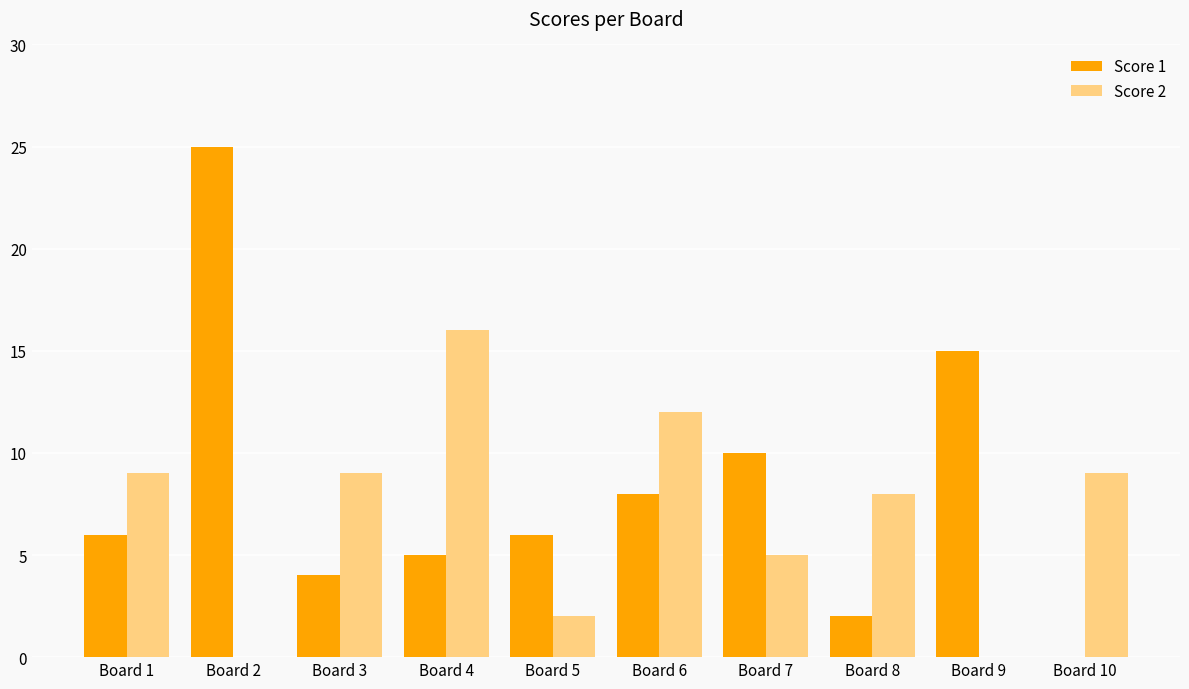

Is the value of Score 1 at Board 1 greater than the value of Score 2 at Board 6?

No